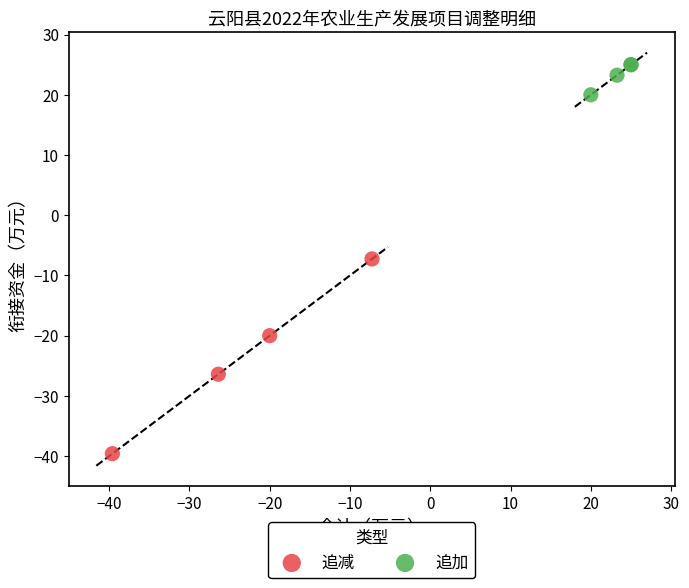

Which series contains the lowest Y value?

追减